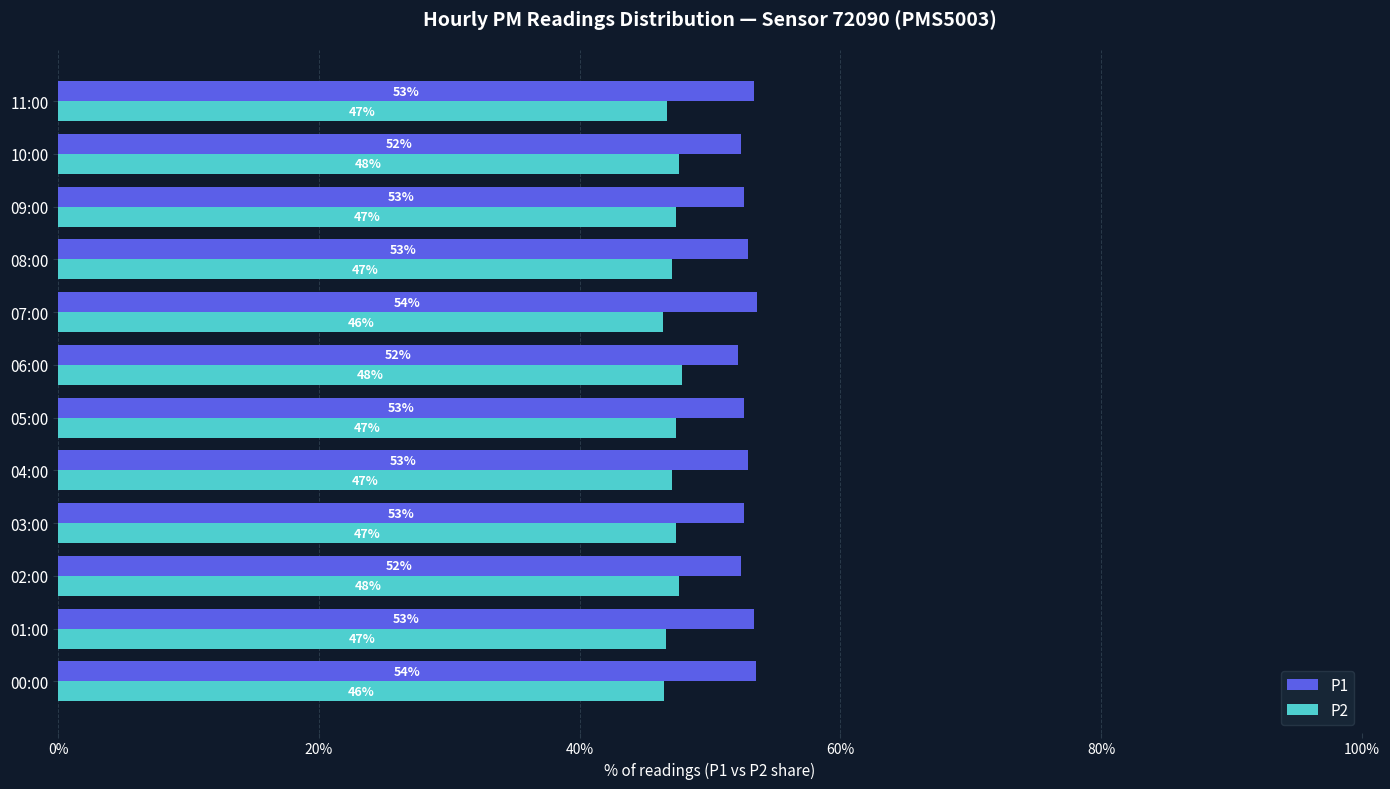

Which series has the largest total across all categories?

P1